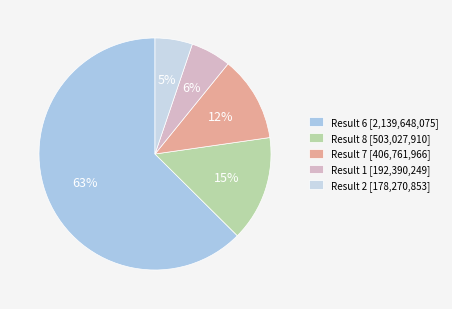

How many slices are in this pie chart?

5